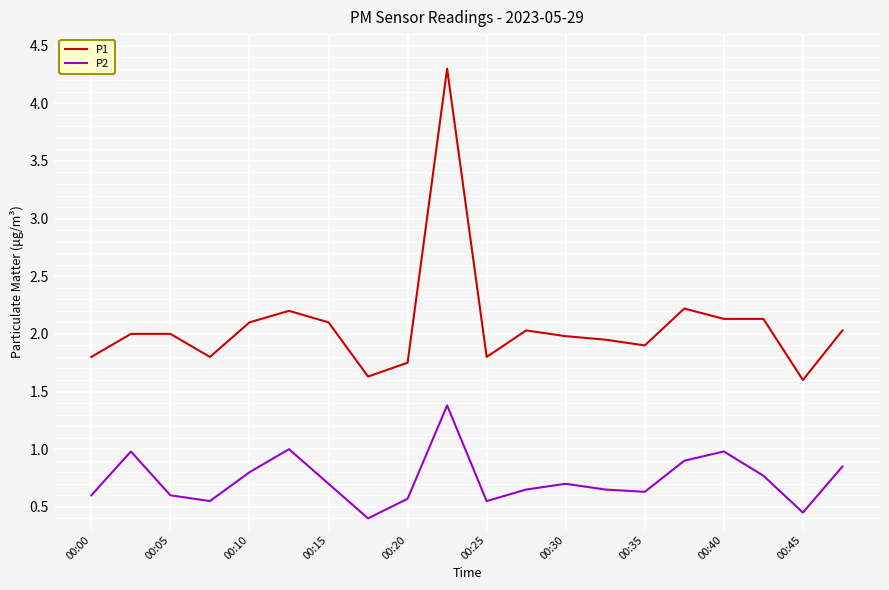

True or false: P1 and P2 cross at least once.

False